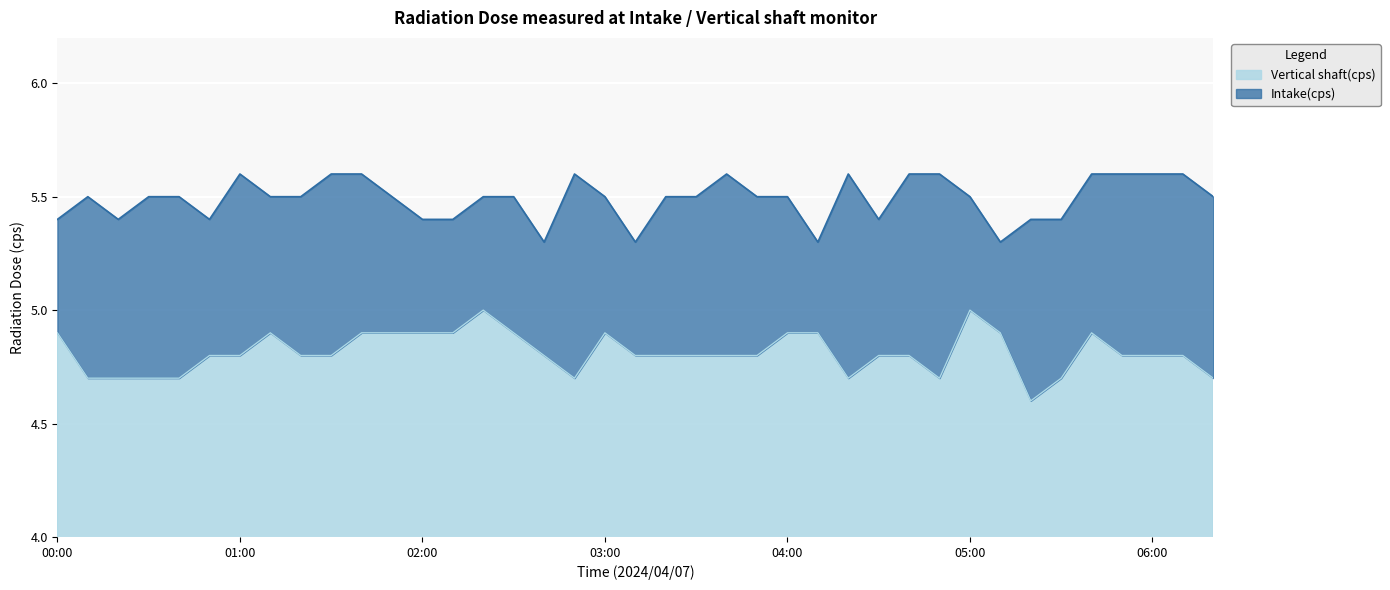

True or false: Intake(cps) and Vertical shaft(cps) intersect in this chart.

False